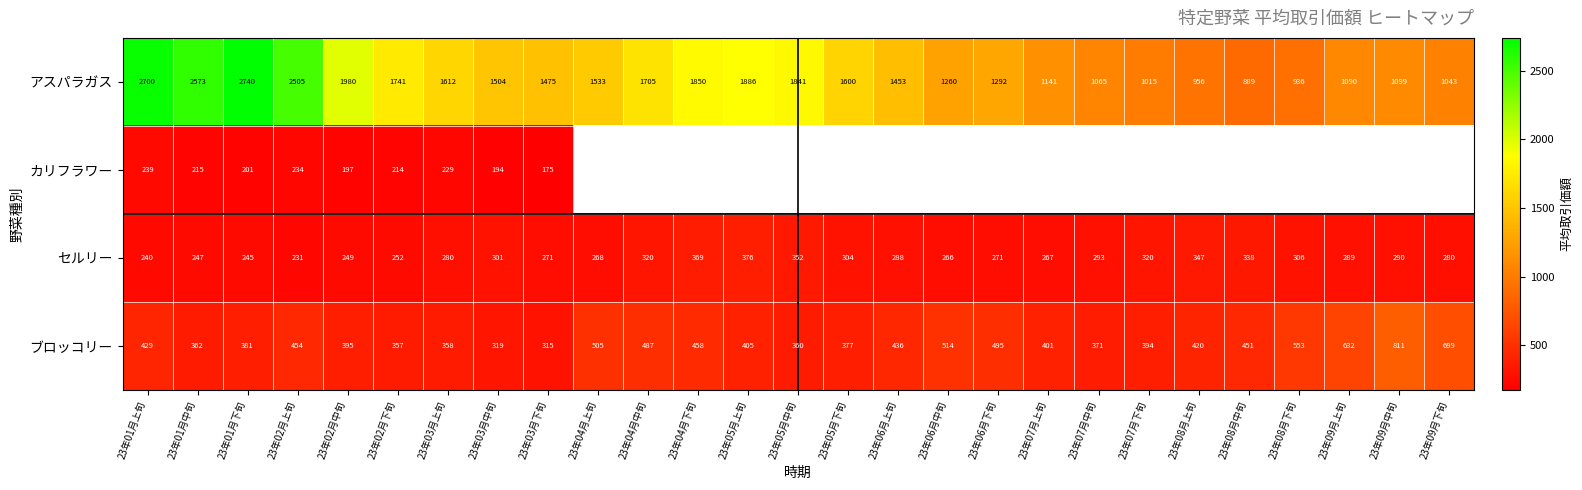

At 23年01月中旬, list the series in order from smallest to largest.

カリフラワー, セルリー, ブロッコリー, アスパラガス